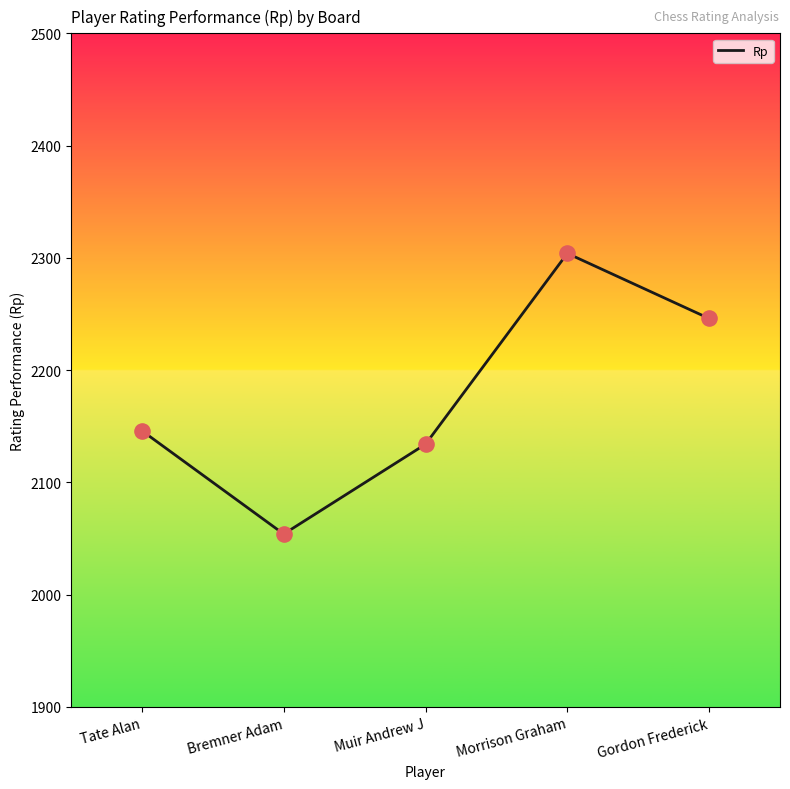

Between Muir Andrew J and Tate Alan, which is larger?

Tate Alan